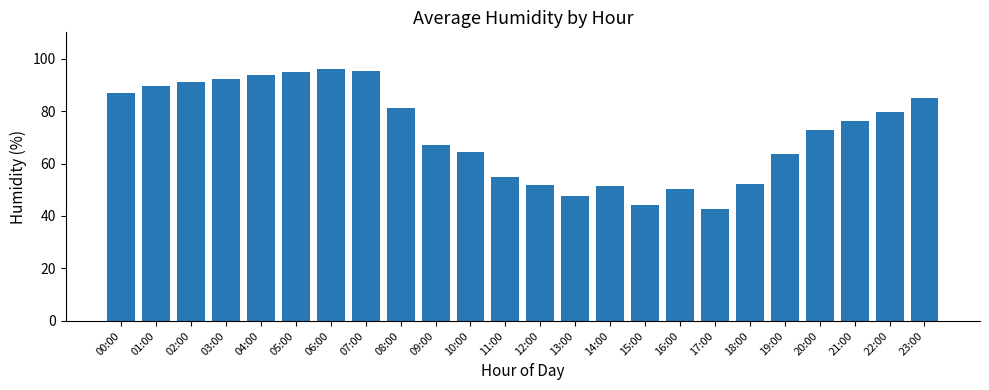

What is the label of the 16th bar from the right?

08:00